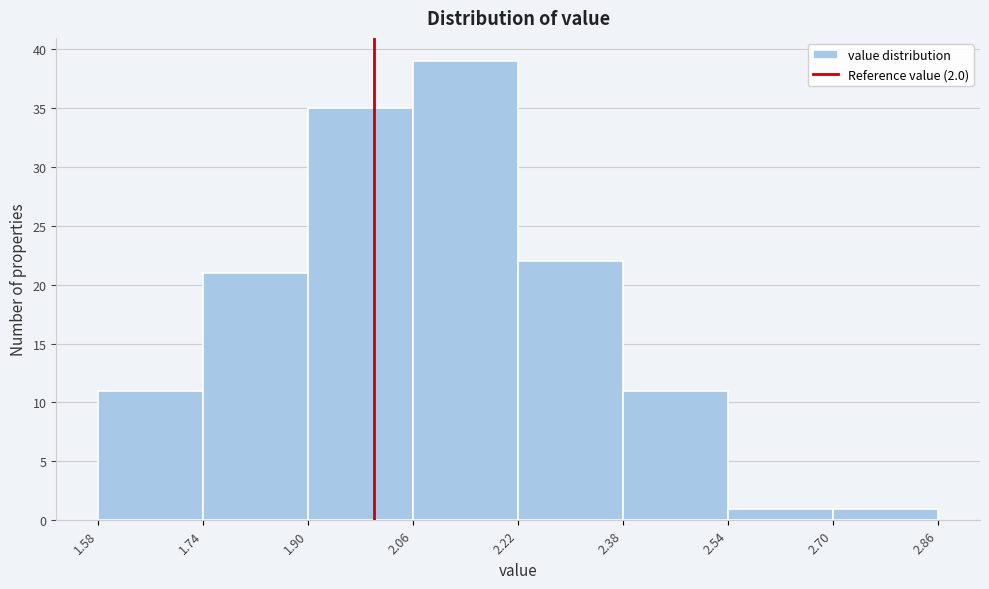

Reading left to right, transcribe this chart: for each bar, give the range it covers on the x-axis and its height. The values are not printed on the chart, so give them approximately, as read against the axis.

1.58 to 1.74: 11
1.74 to 1.90: 21
1.90 to 2.06: 35
2.06 to 2.22: 39
2.22 to 2.38: 22
2.38 to 2.54: 11
2.54 to 2.70: 1
2.70 to 2.86: 1